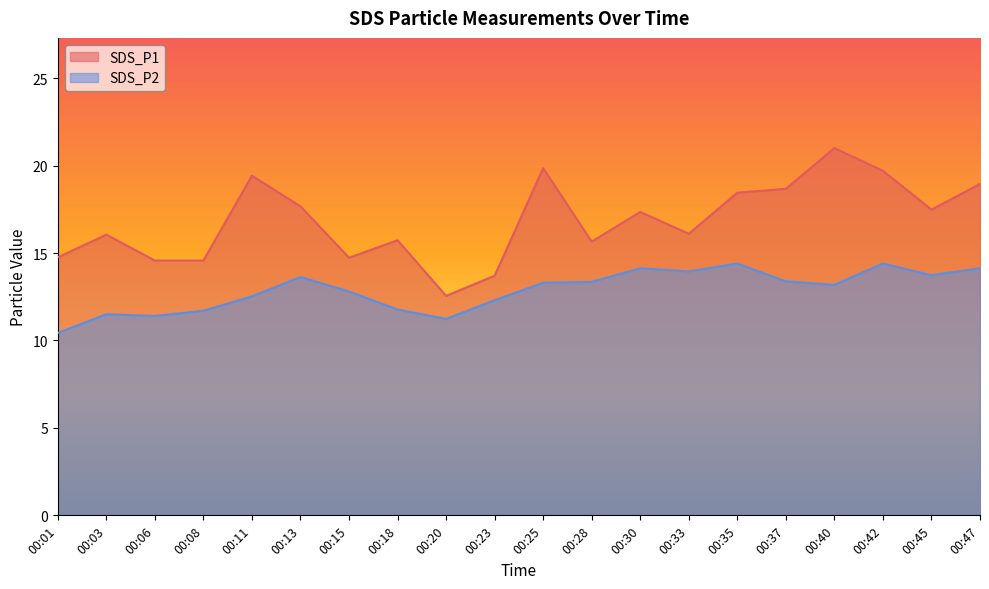

True or false: SDS_P2 and SDS_P1 intersect in this chart.

False